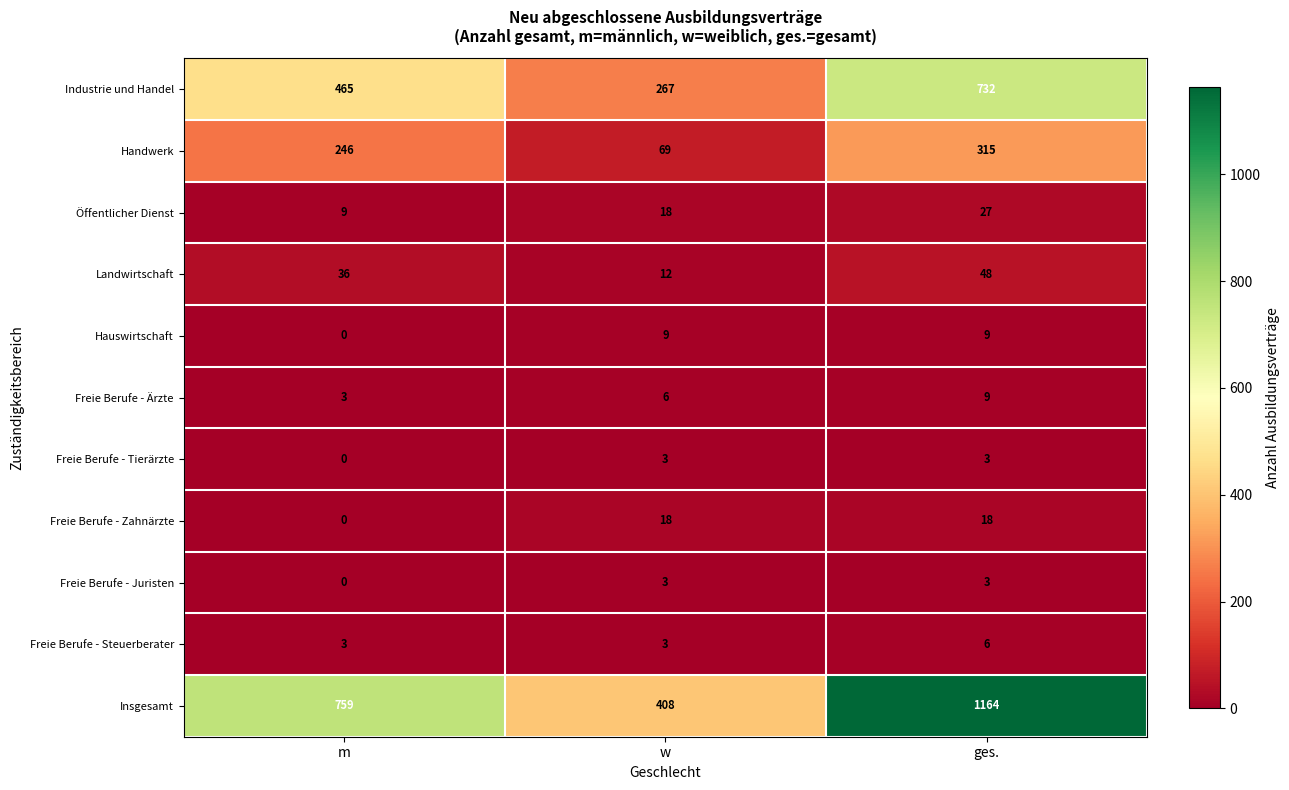

Which series has the widest spread of values?

Insgesamt